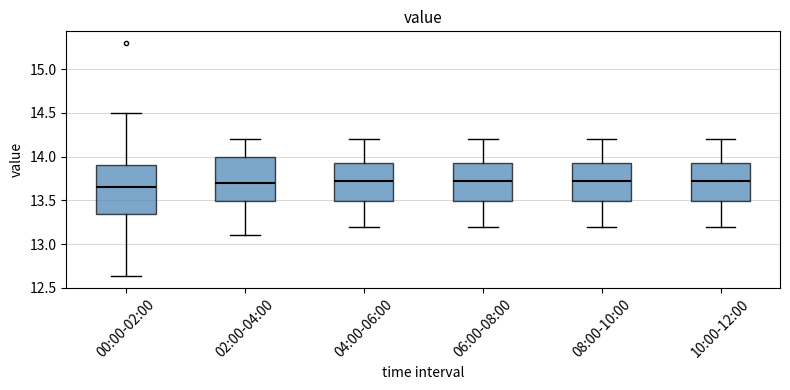

Where does the lower whisker of the box for 08:00-10:00 end on the y-axis? The values are not printed on the chart, so give them approximately, as read against the axis.

13.20